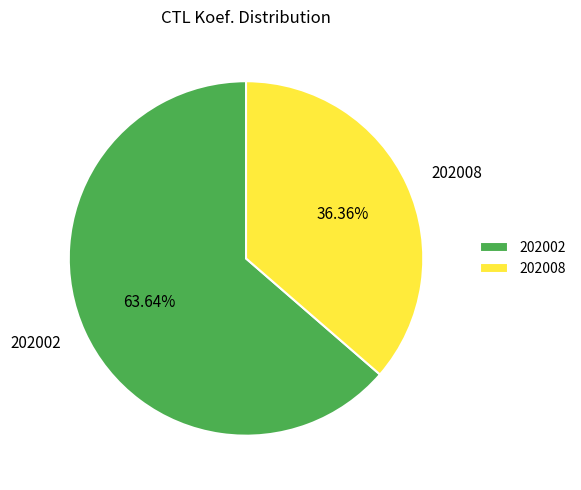

To the nearest percent, what percentage of the pie is 202002?

64%